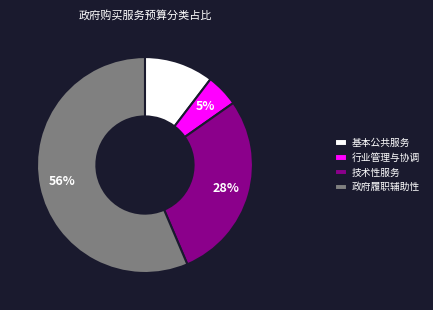

To the nearest percent, what portion does 技术性服务 represent?

28%